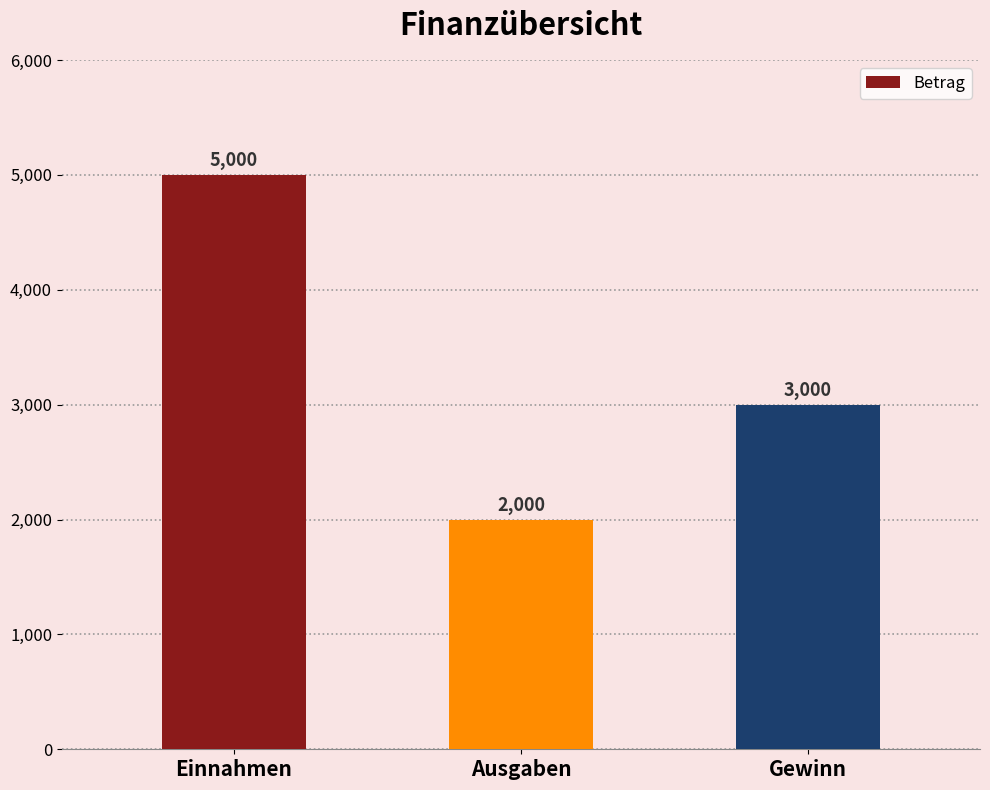

What position from the left is Einnahmen?

1